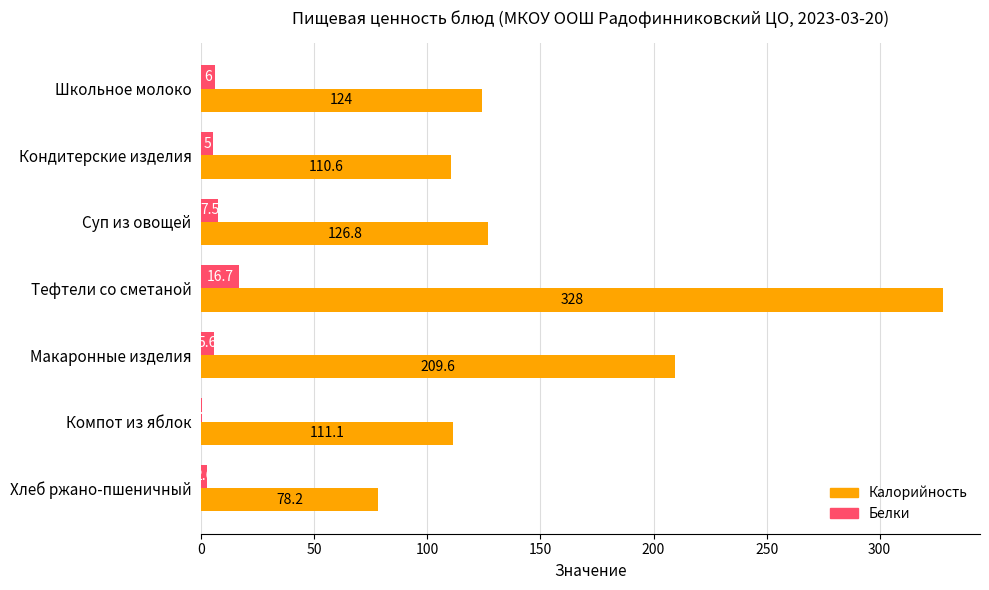

What is the average value of the Калорийность series?

155.5